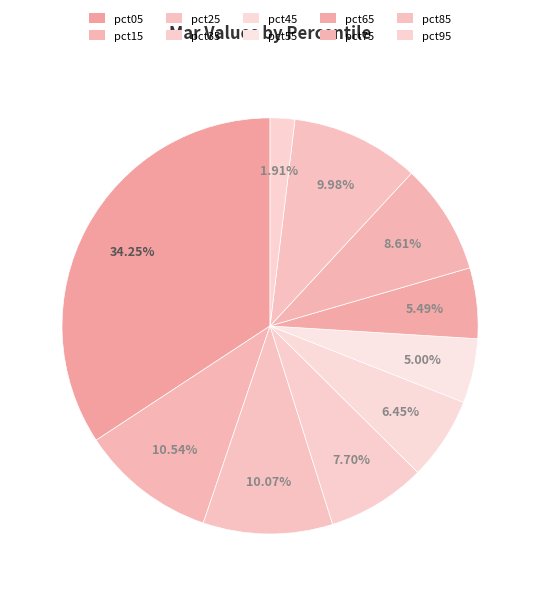

Is pct45 the majority of the pie?

No